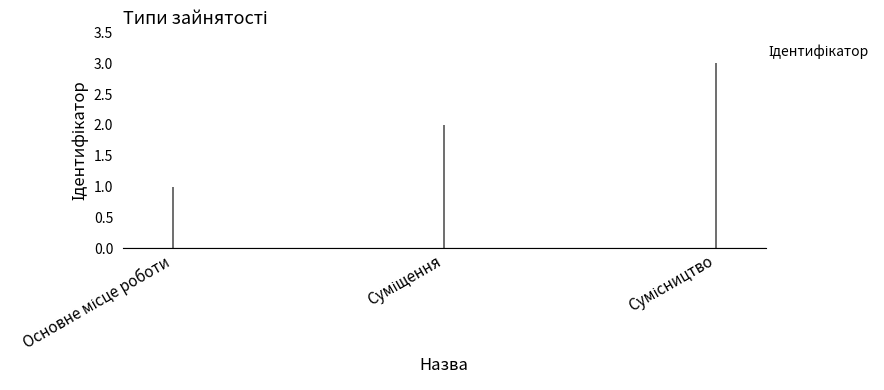

What is the sum of all values?

6